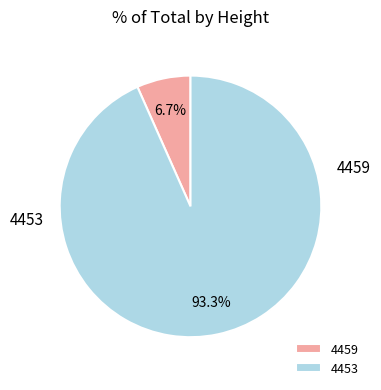

Combined, what portion of the pie is 4459 and 4453?

100.0%